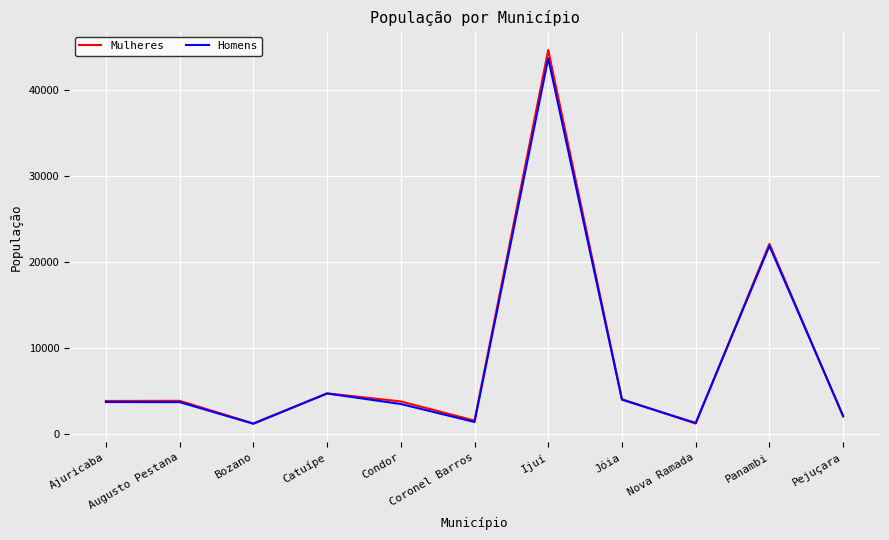

What is the approximate value of Mulheres at Nova Ramada, to the nearest 50?

1150